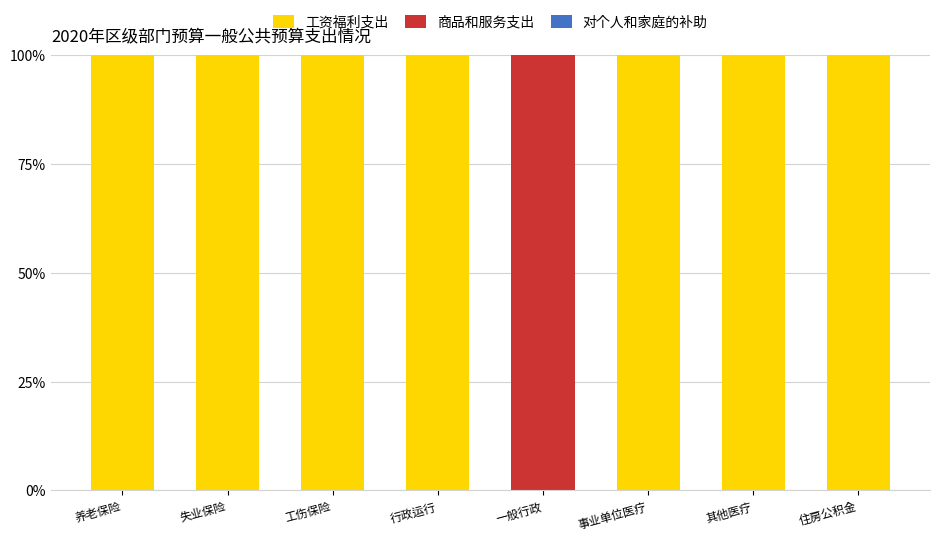

What is the sum of the 工资福利支出 values at 行政运行 and 事业单位医疗?

200